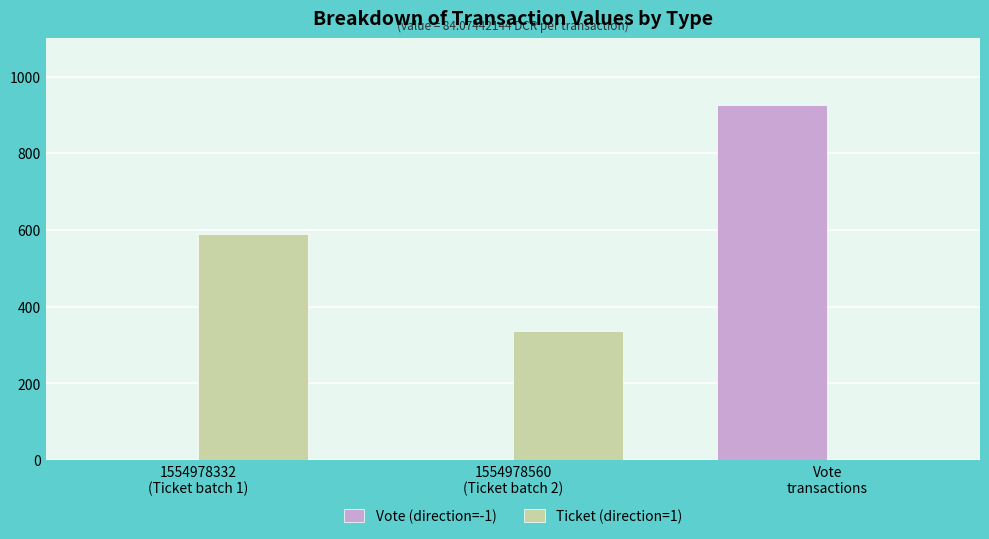

What is the highest value of the Vote (direction=-1) series?

924.8